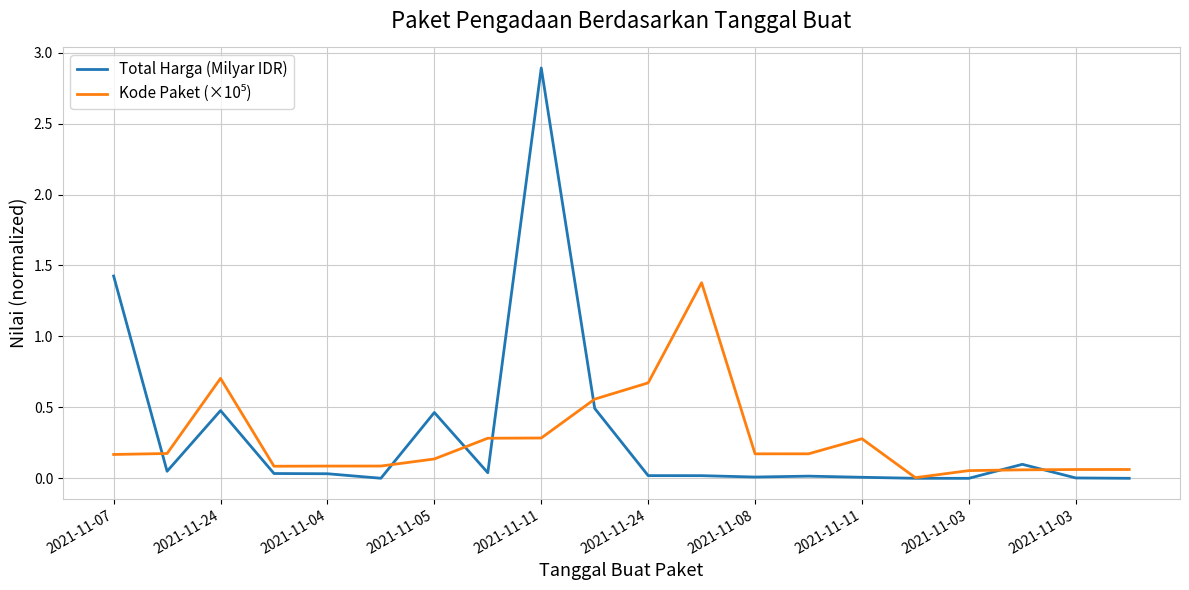

Which series has the widest spread of values?

Total Harga (Milyar IDR)